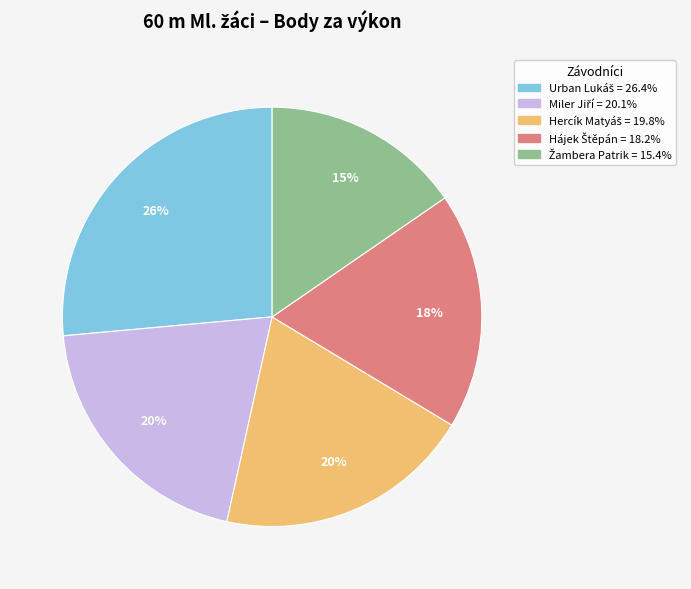

To the nearest percent, what is the difference between the largest and smallest slice percentages?

11%